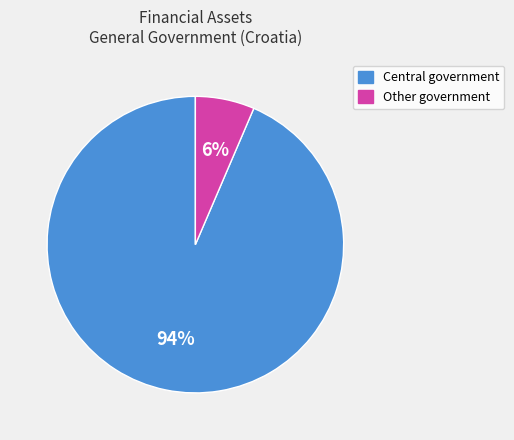

To the nearest percent, what portion does Other government represent?

6%